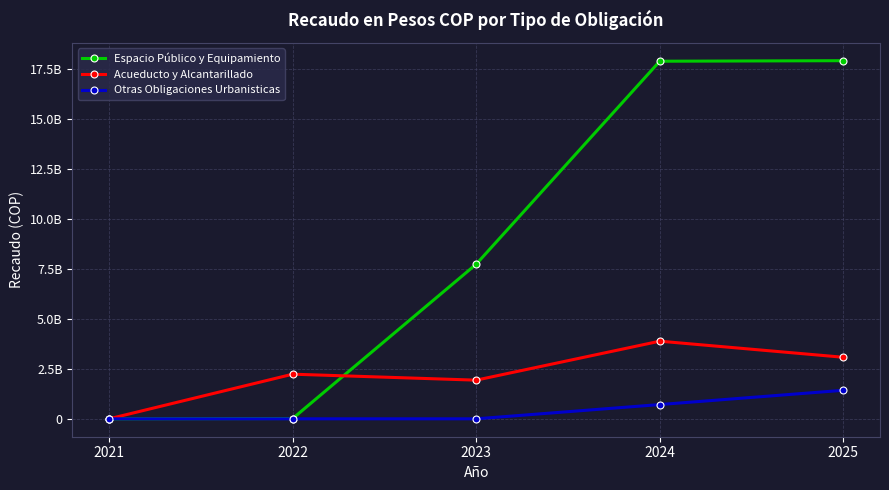

What are all the series names shown in the legend?

Espacio Público y Equipamiento, Acueducto y Alcantarillado, Otras Obligaciones Urbanisticas